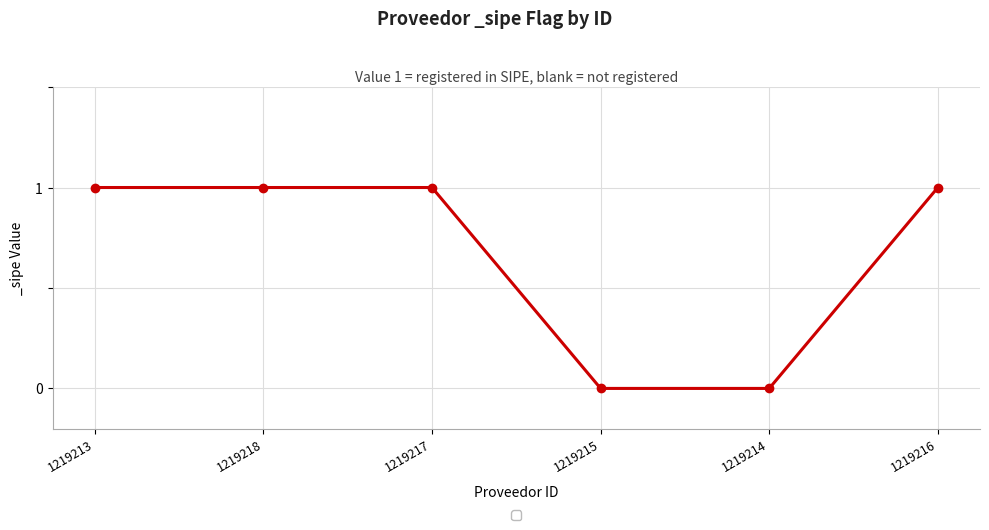

What position from the right is 1219216?

1